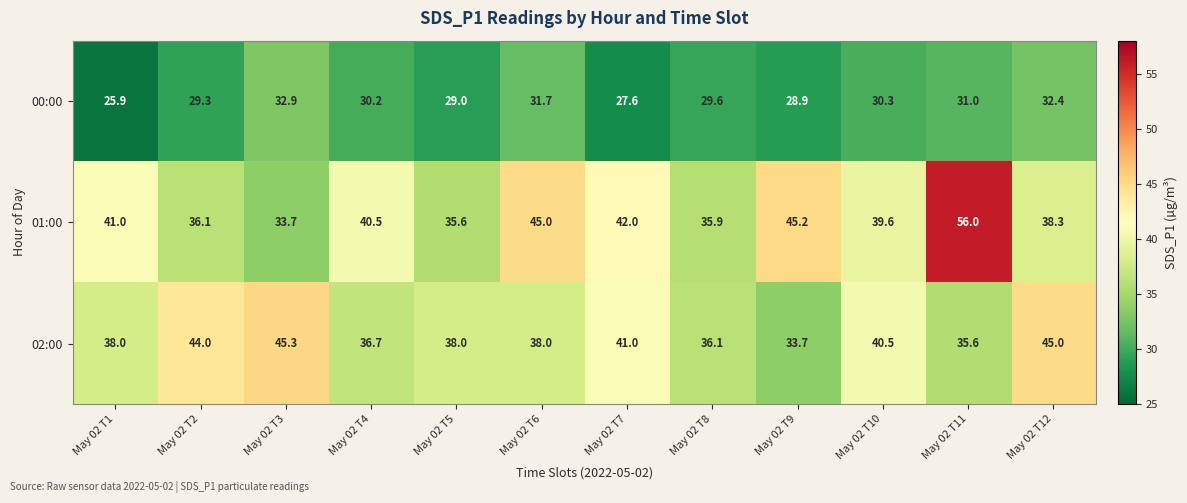

What is the greatest value displayed?

56.0